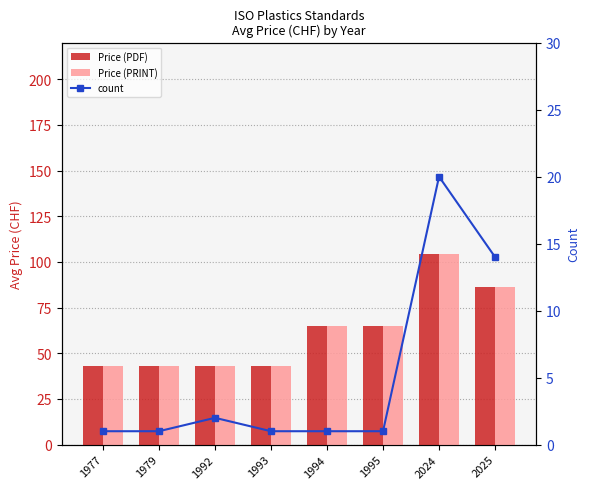

Does the chart contain any negative values?

No